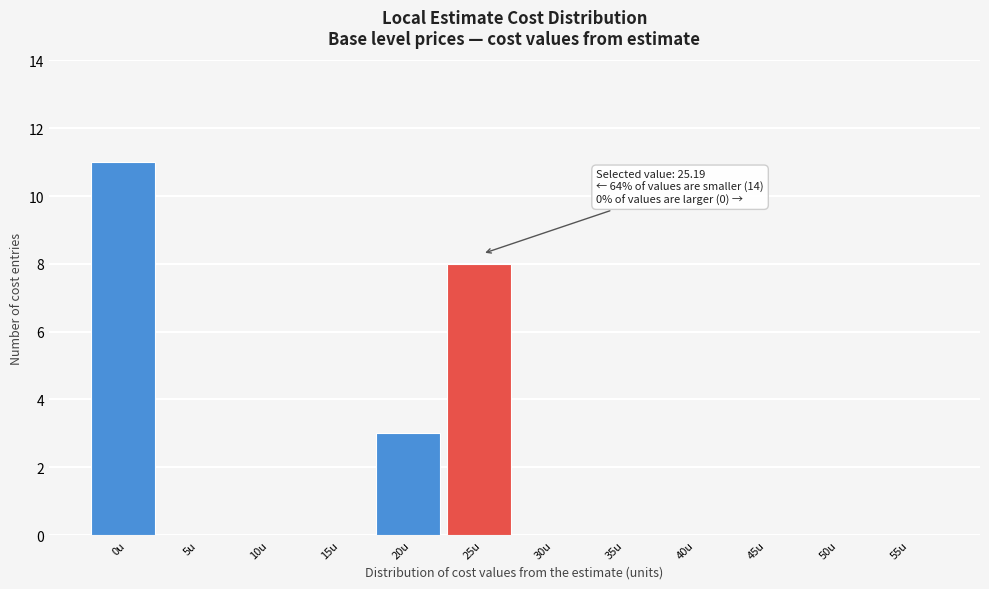

Reading left to right, list all the values displayed in this chart.

0u=11	5u=0	10u=0	15u=0	20u=3	25u=8	30u=0	35u=0	40u=0	45u=0	50u=0	55u=0